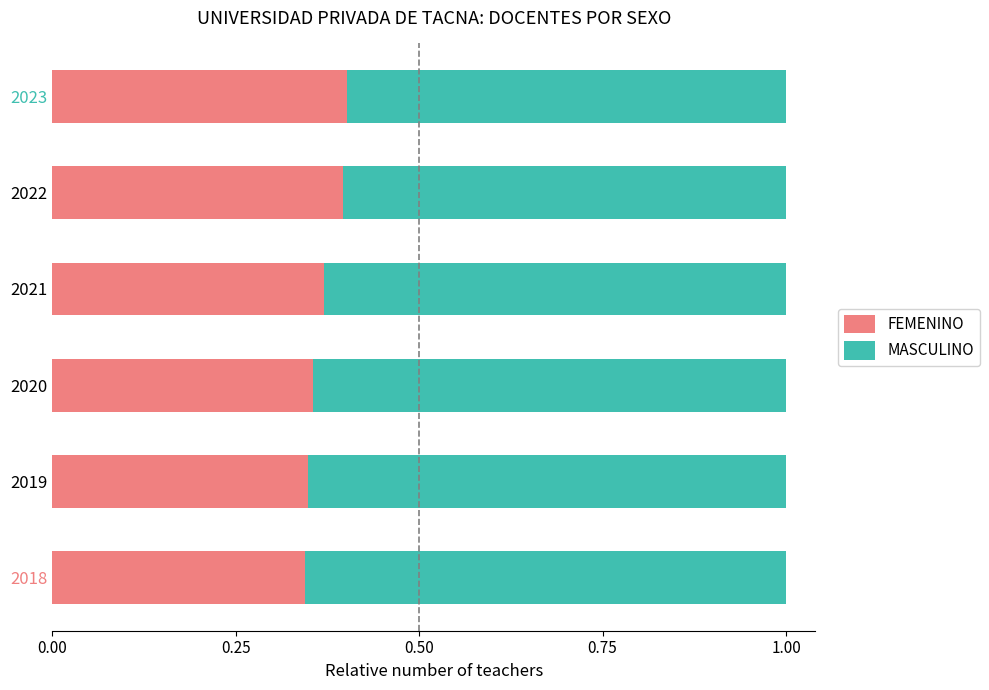

What is the total value across all series at 2021?

1.0